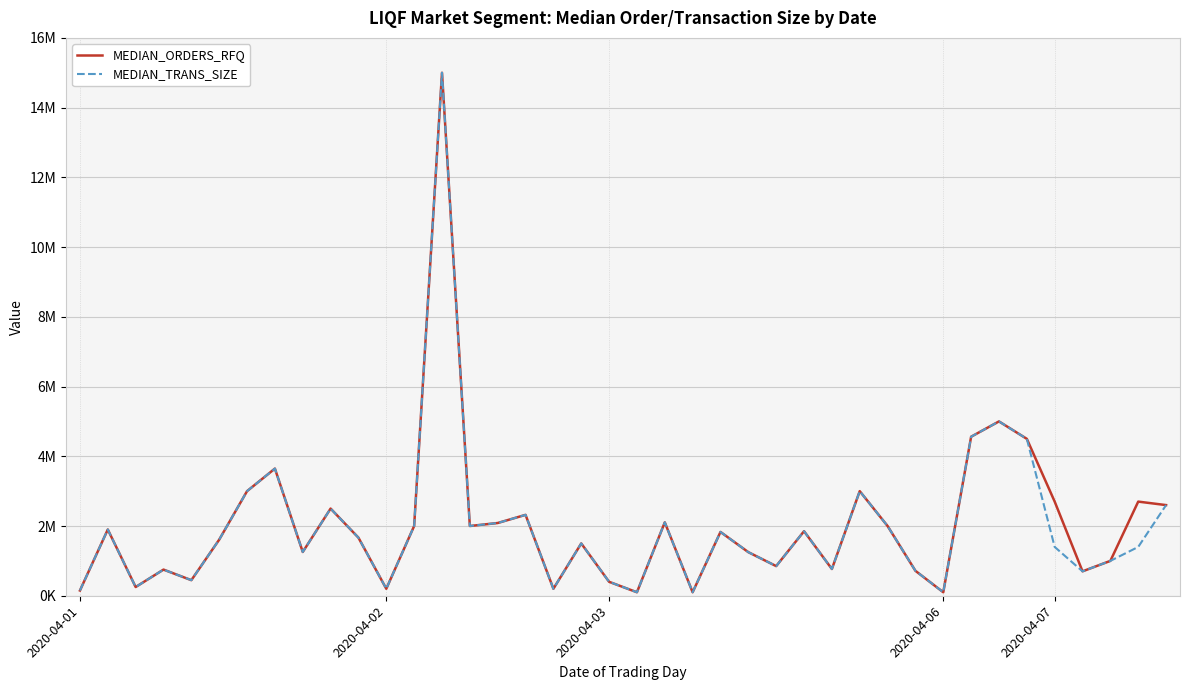

What is the average value of the MEDIAN_TRANS_SIZE series?

1967712